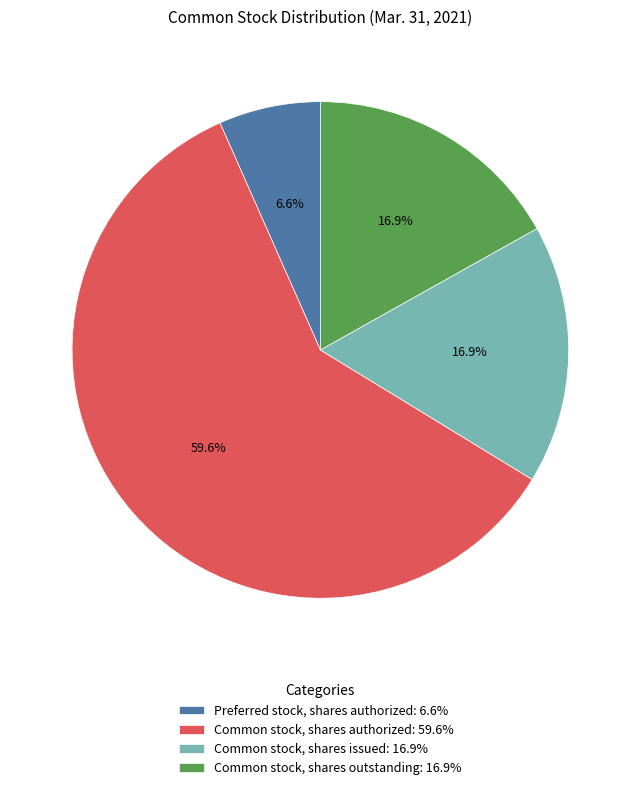

Is Common stock, shares authorized: 59.6% the majority of the pie?

Yes